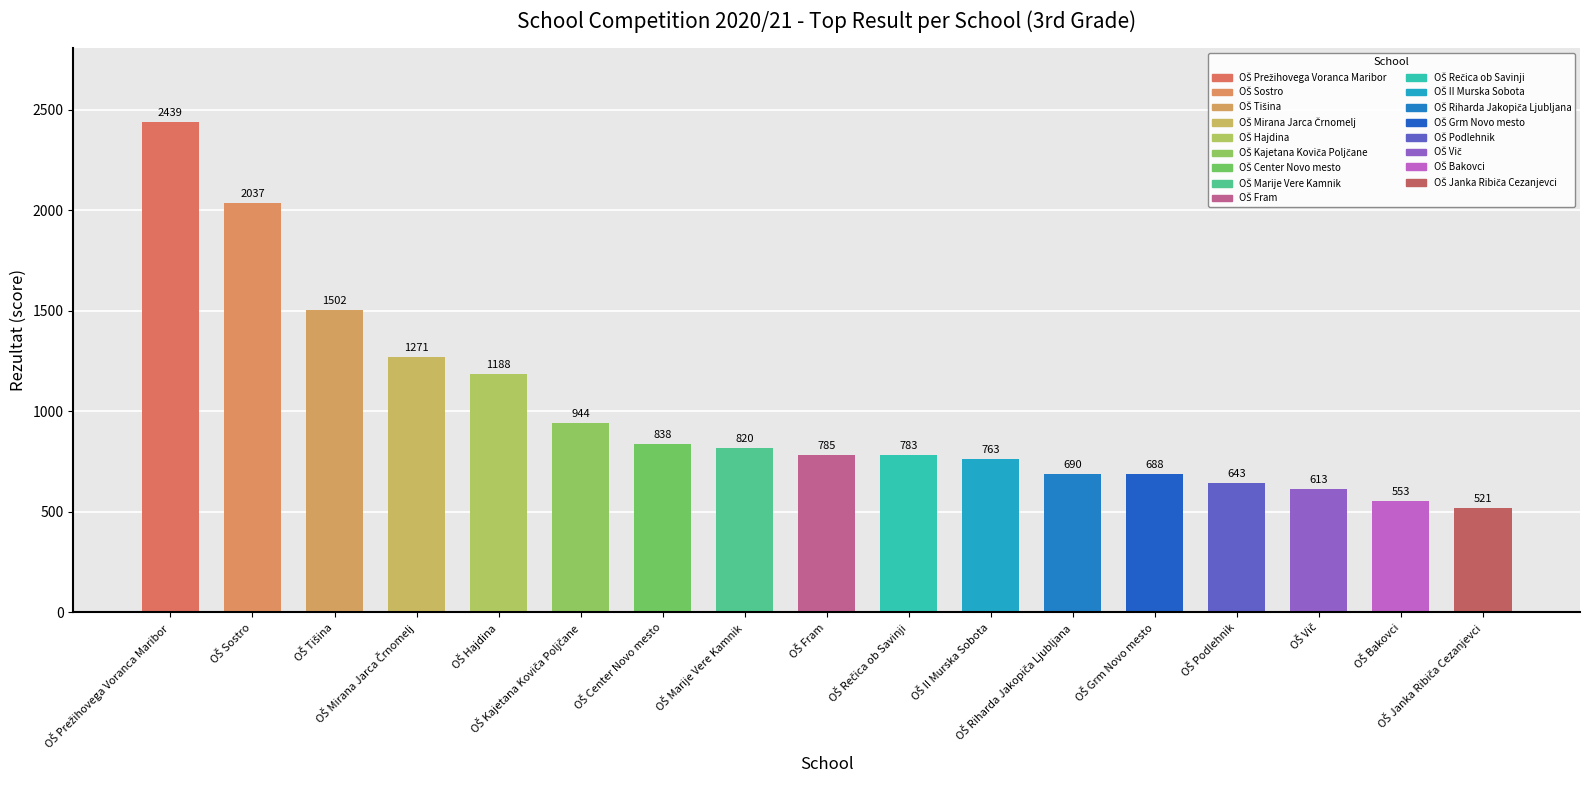

How many bars are there in total?

17